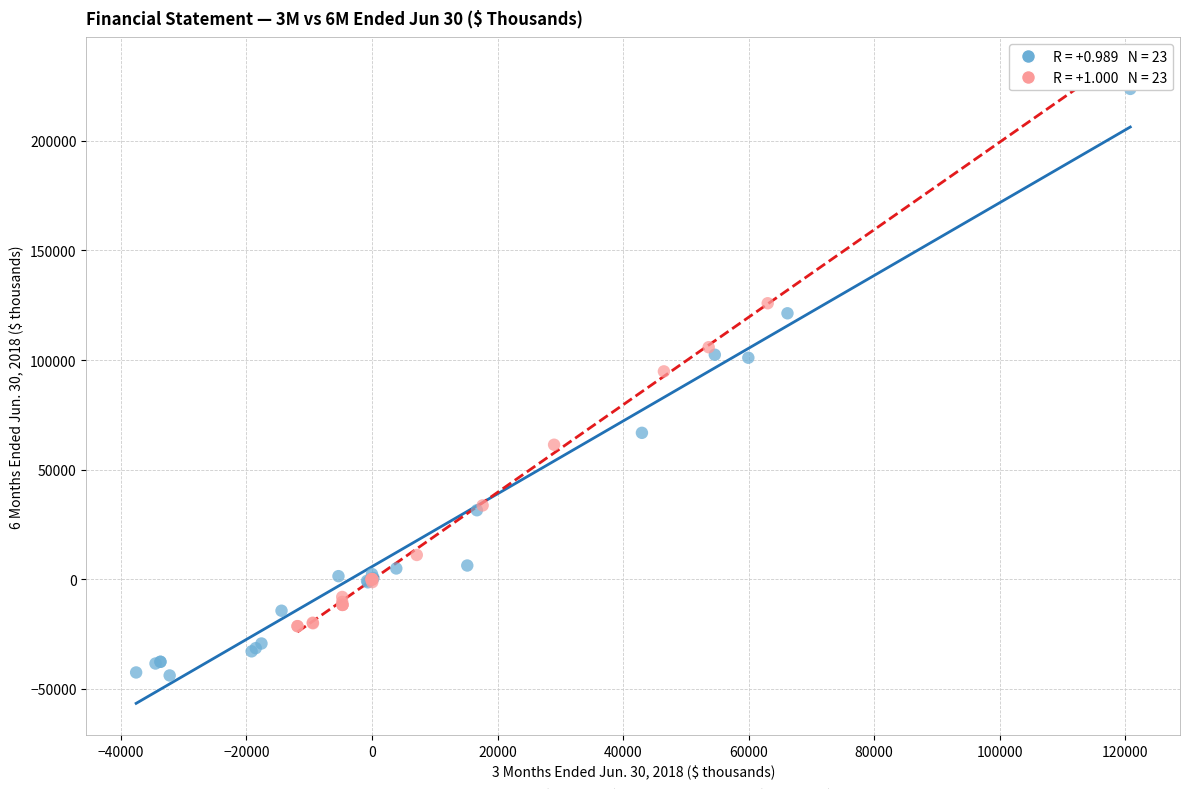

Which series reaches the minimum Y coordinate?

Jun 2018 (3M vs 6M)